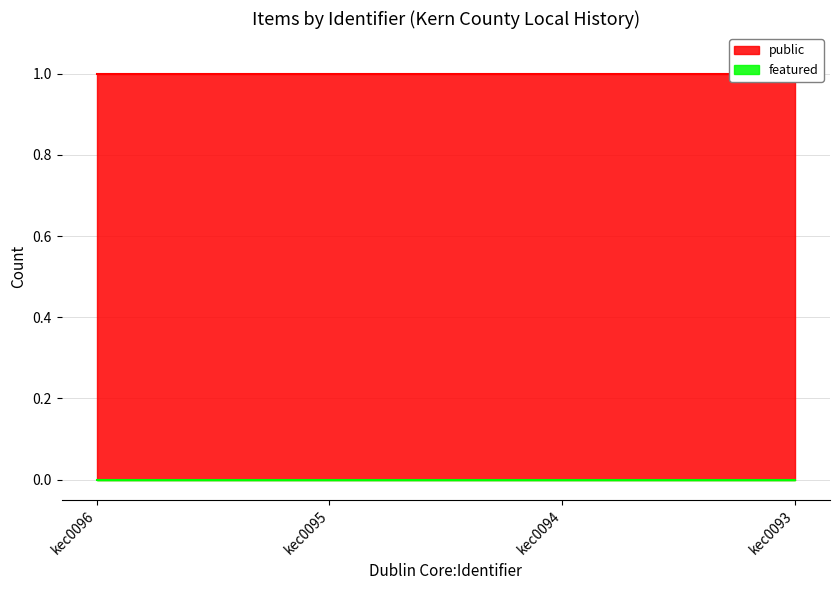

How many distinct data groups are displayed?

2